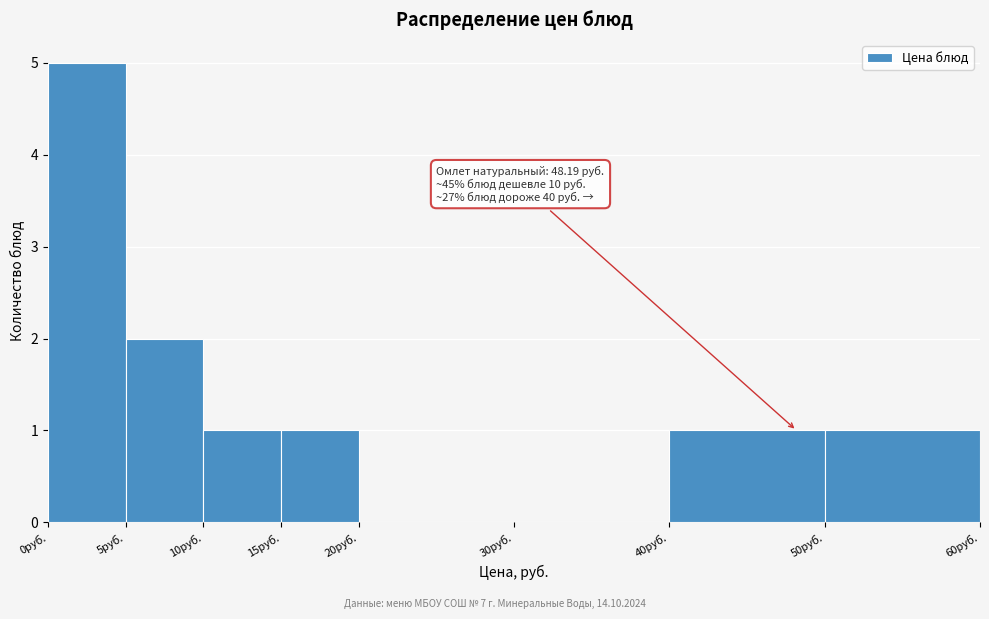

Which range on the x-axis has the tallest bar?

0 to 5